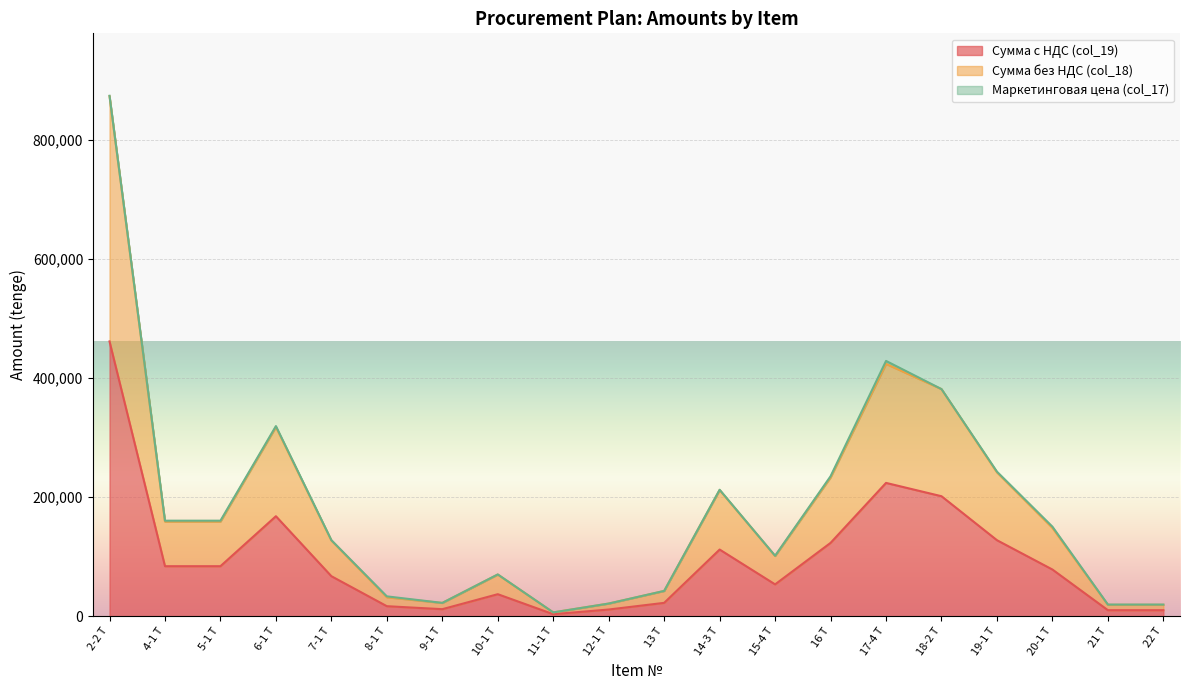

Where is Сумма с НДС (col_19) nearest to the value 232568?

17-4 Т